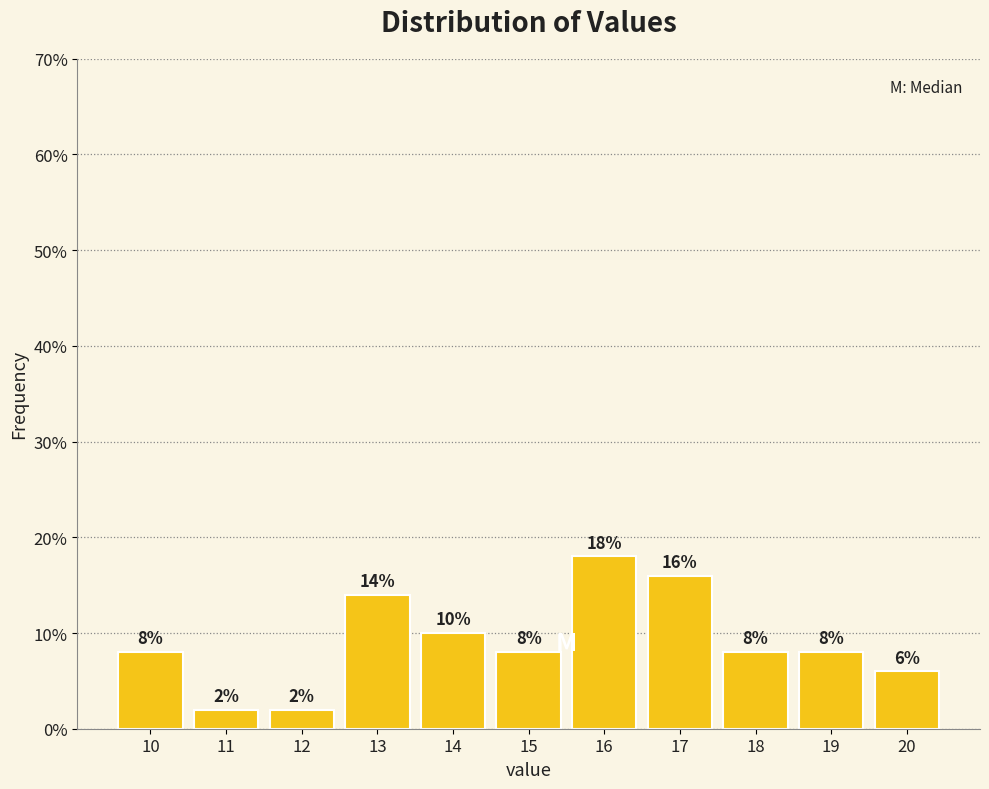

Are the bars horizontal?

No